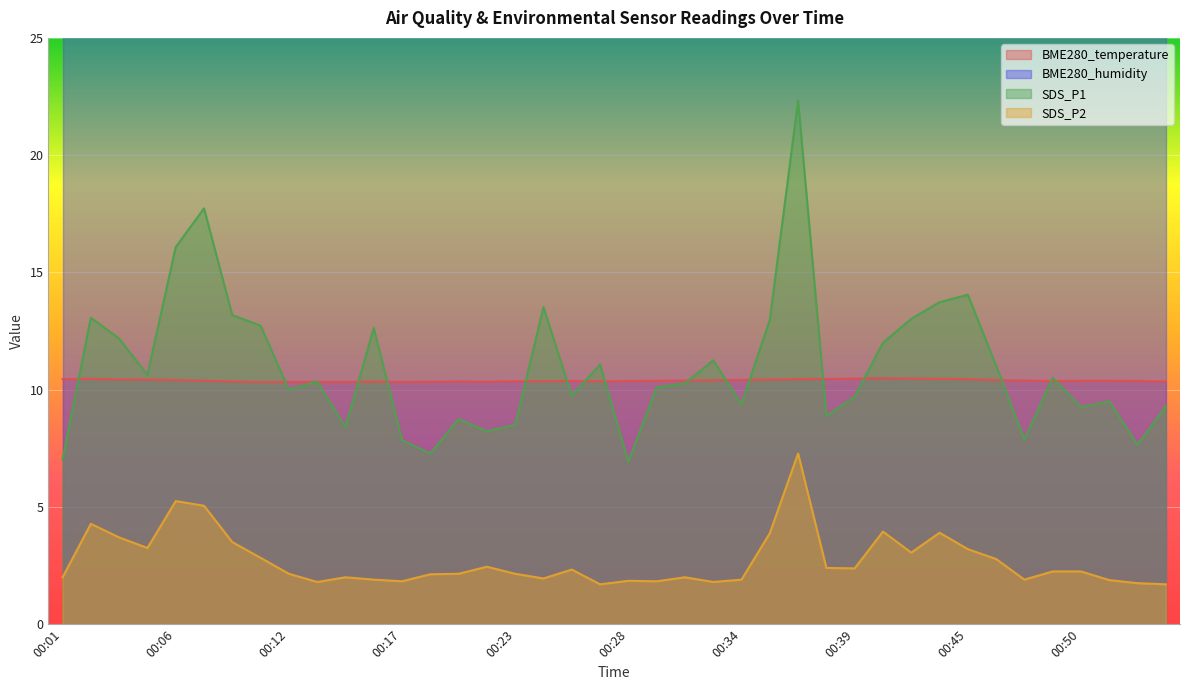

Which category has the highest value in the SDS_P1 series?

00:36